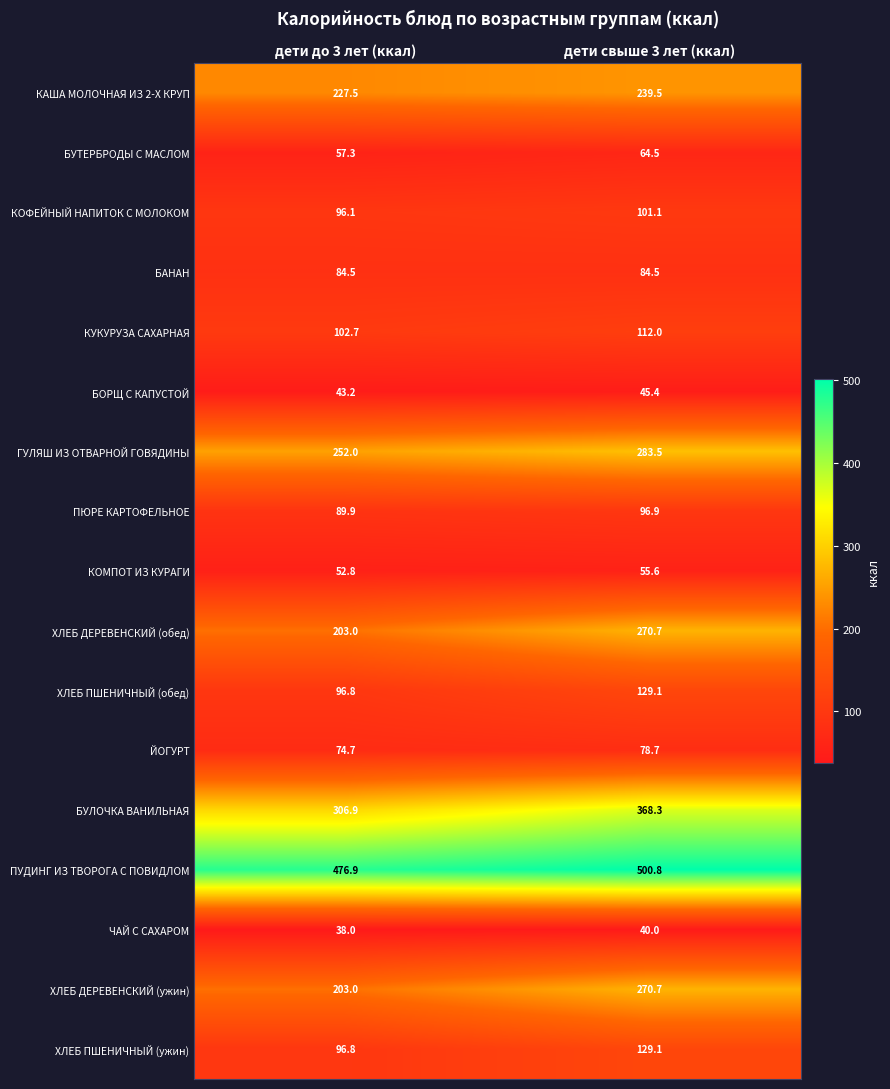

What is the difference between the БОРЩ С КАПУСТОЙ values at дети свыше 3 лет (ккал) and дети до 3 лет (ккал)?

2.2